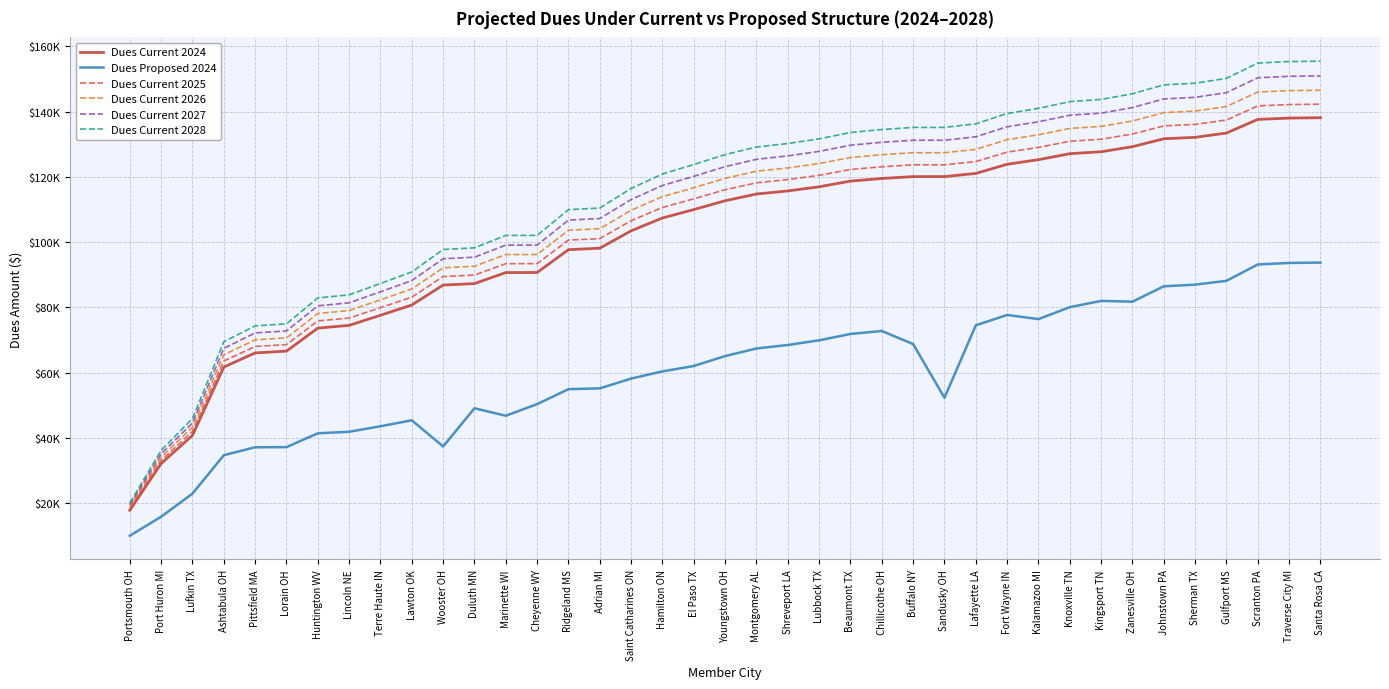

Is it true that Dues Current 2026 equals 224783.5 at Zanesville OH?

False